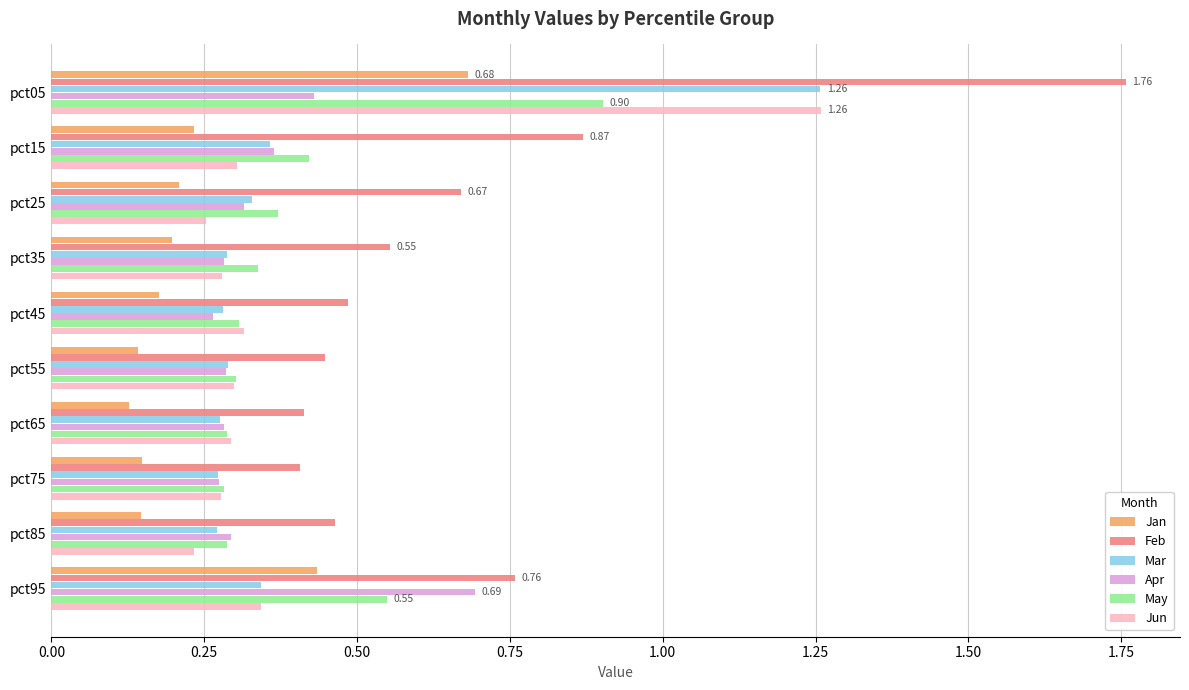

What is the sum of all Jan values?

2.5